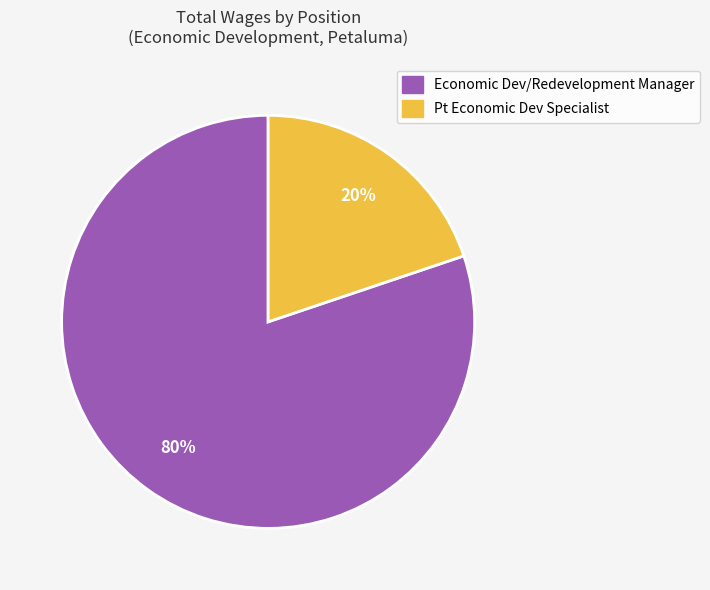

Which category accounts for the majority?

Economic Dev/Redevelopment Manager